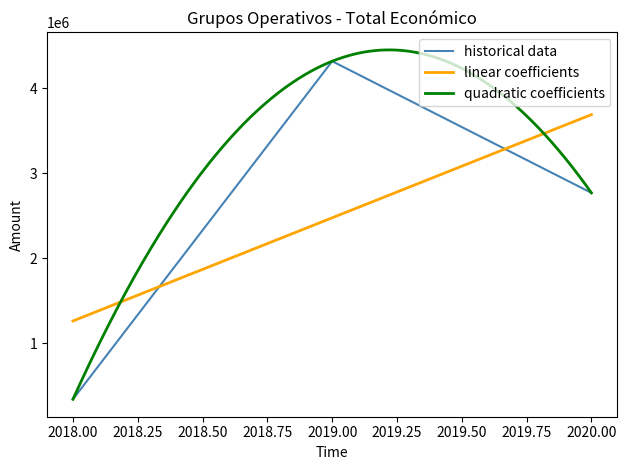

True or false: the data shows 104466 at 2018.

False